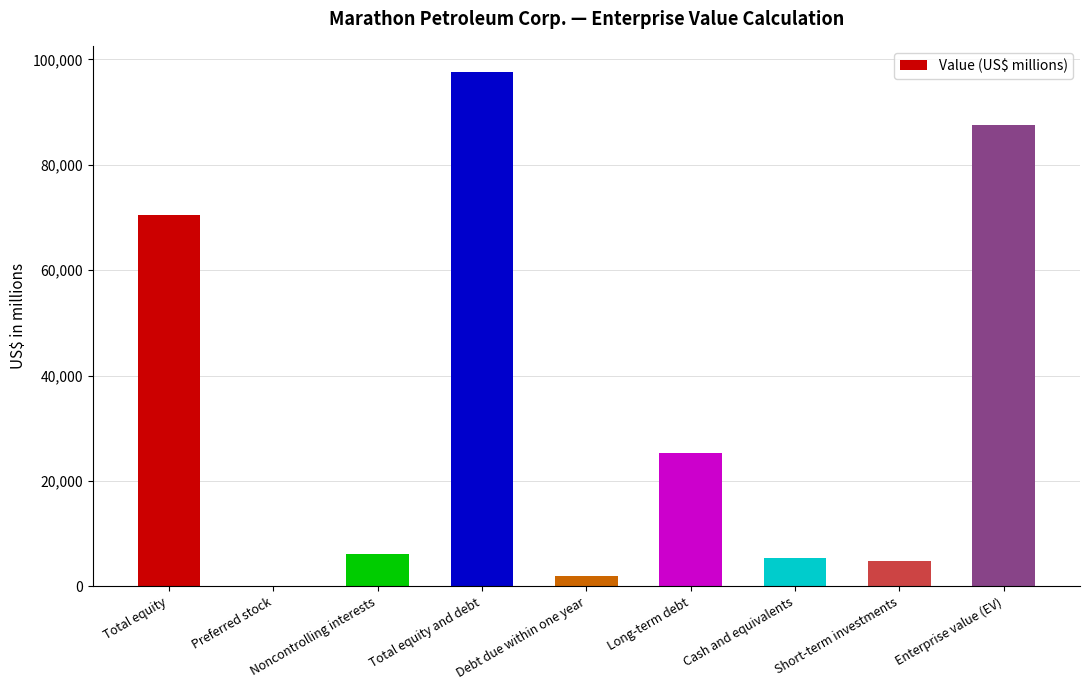

The chart shows a value of 6100 at Noncontrolling interests. True or false?

True